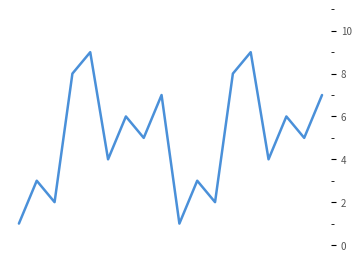

What is the greatest value displayed?

9